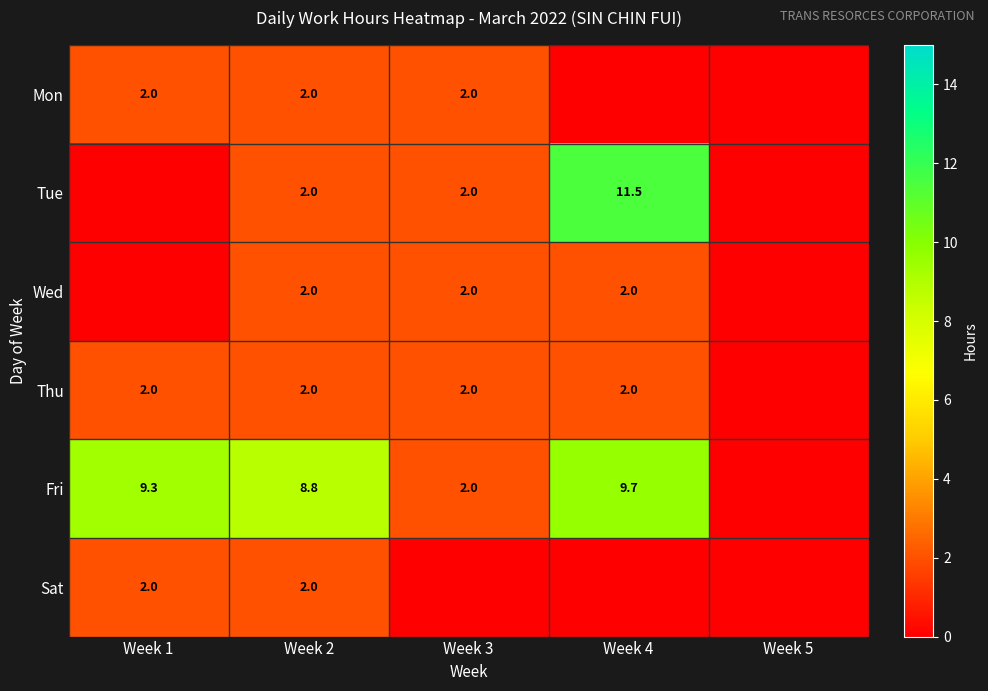

The Sat series shows 0.8 at Week 2. True or false?

False